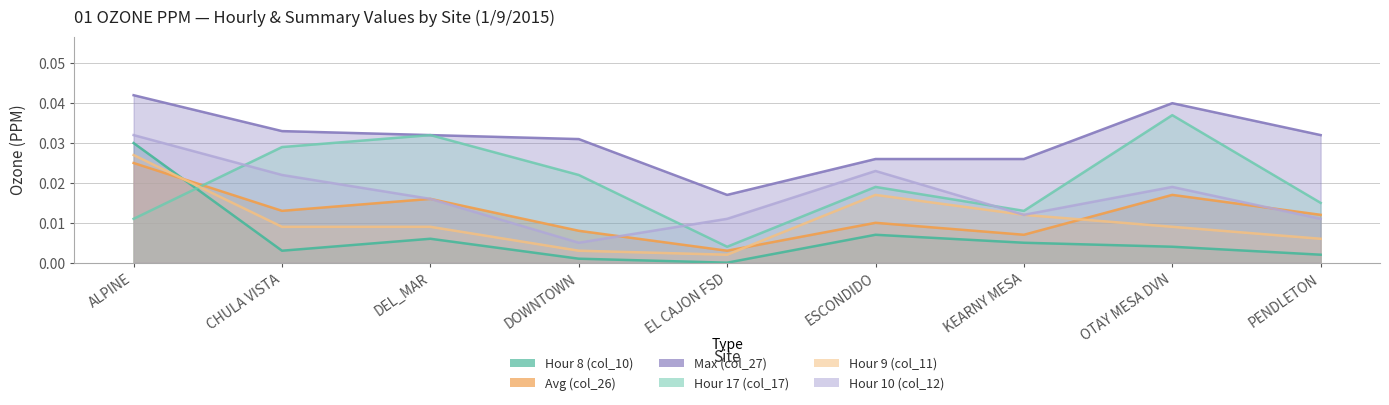

True or false: Hour 8 (col_10) and Max (col_27) cross at least once.

False